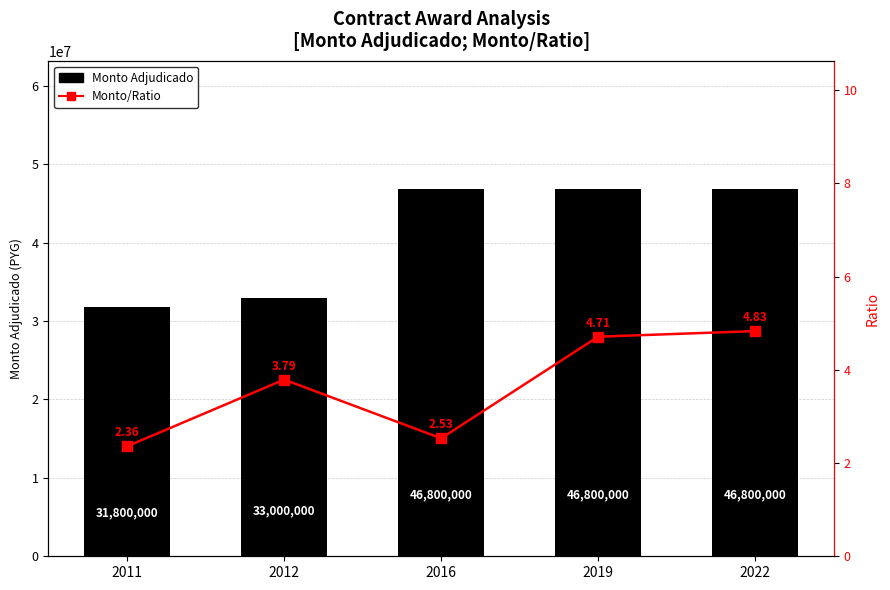

What is the difference between the second highest and minimum values in the Monto/Ratio series?

2.4